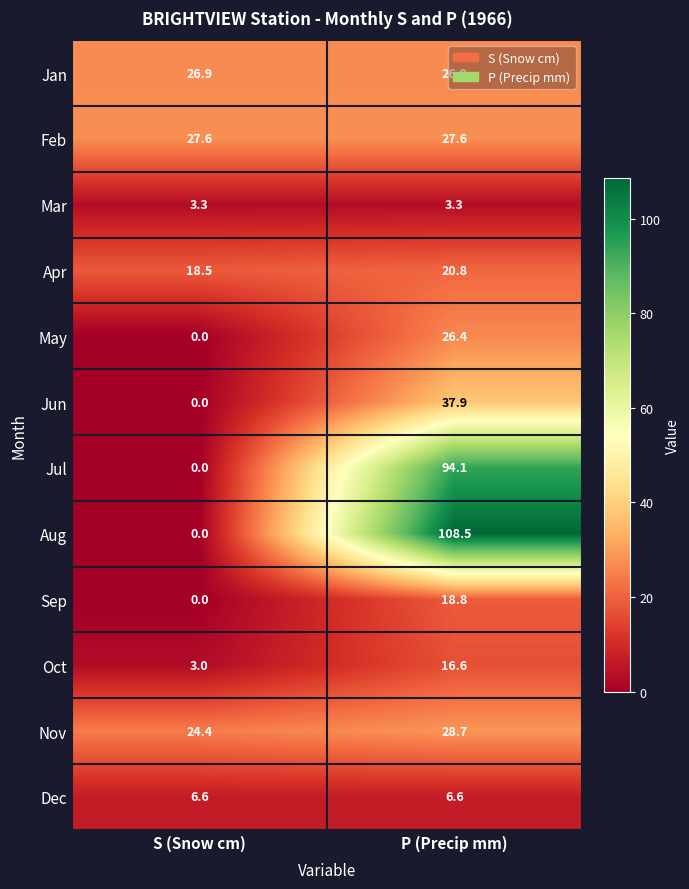

The value of Jun at S (Snow cm) is 12.9. True or false?

False